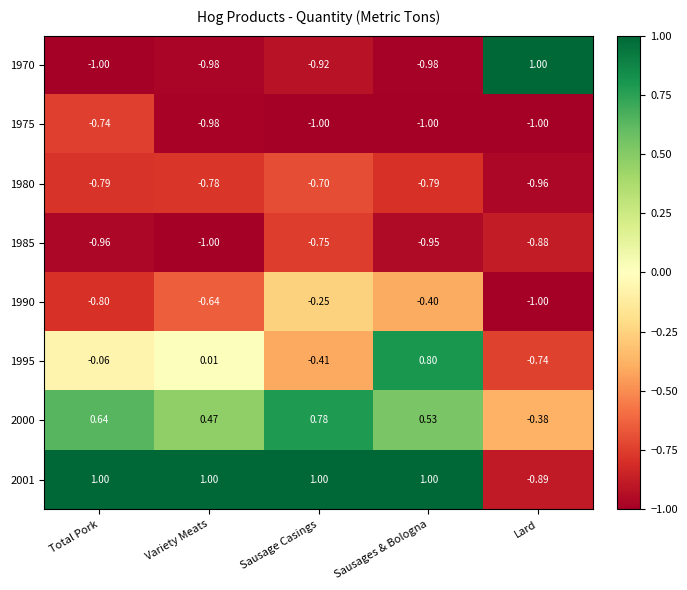

Rank the categories by 1995 value from highest to lowest.

Sausages & Bologna, Variety Meats, Total Pork, Sausage Casings, Lard